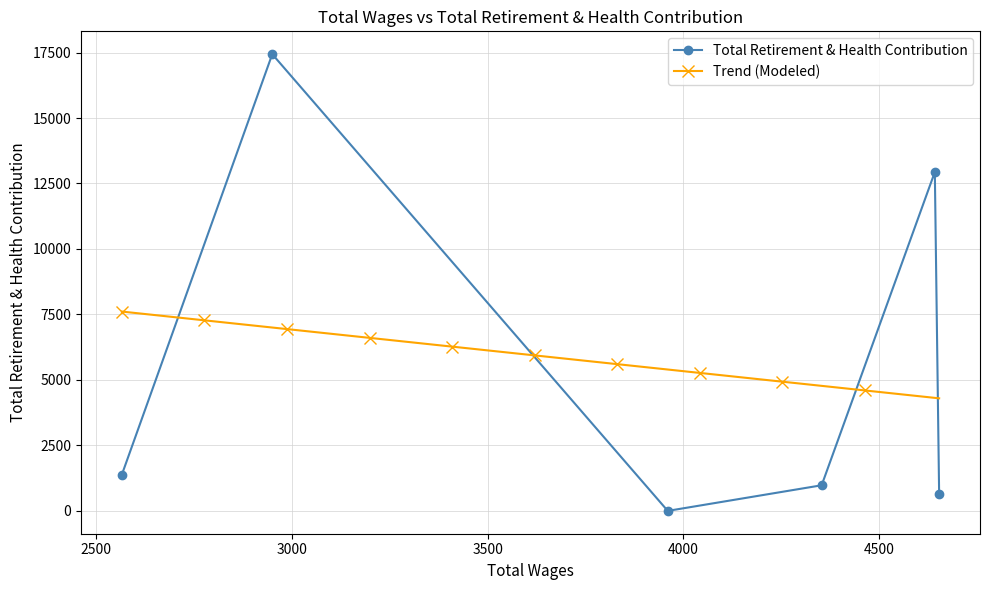

How many data points are above 1386?

2